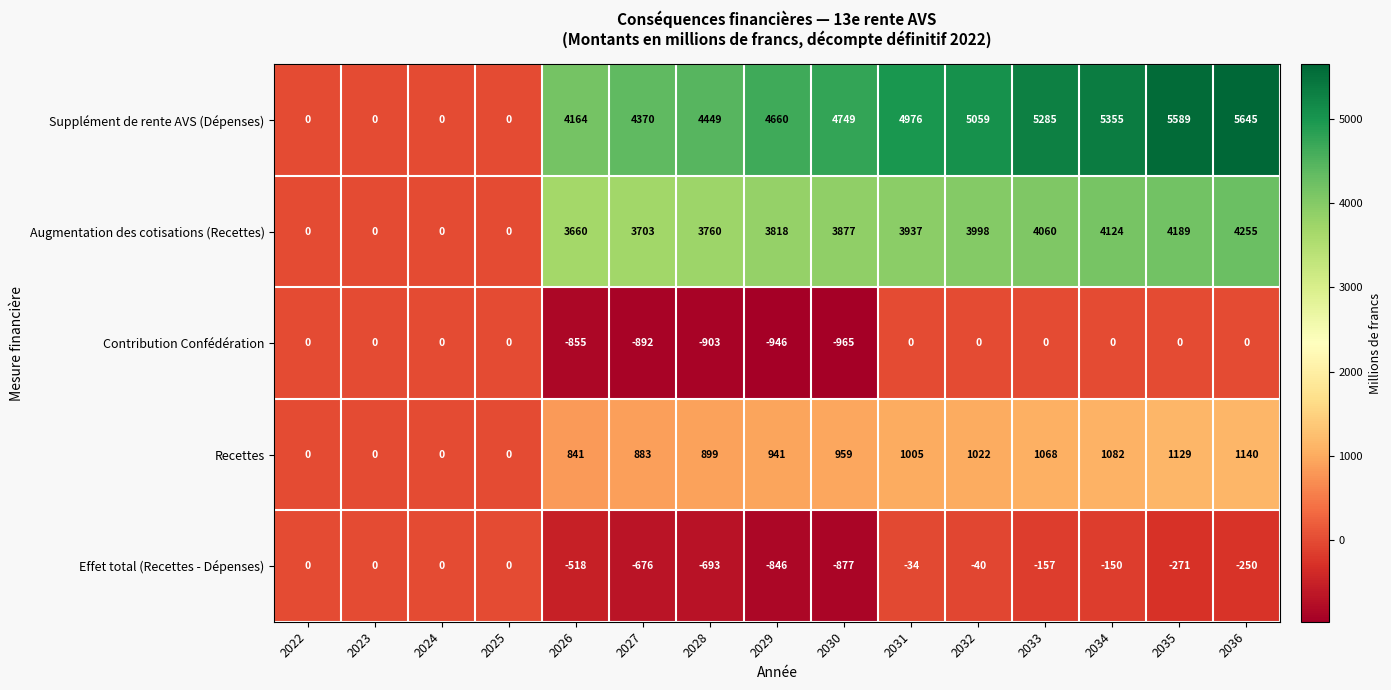

At how many categories does at least one series exceed 4830?

6